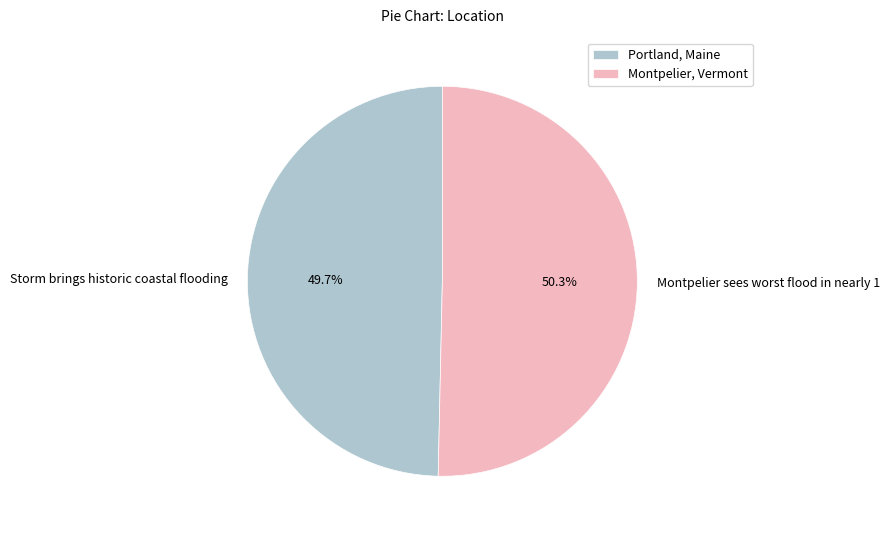

Count the number of slices in the pie.

2